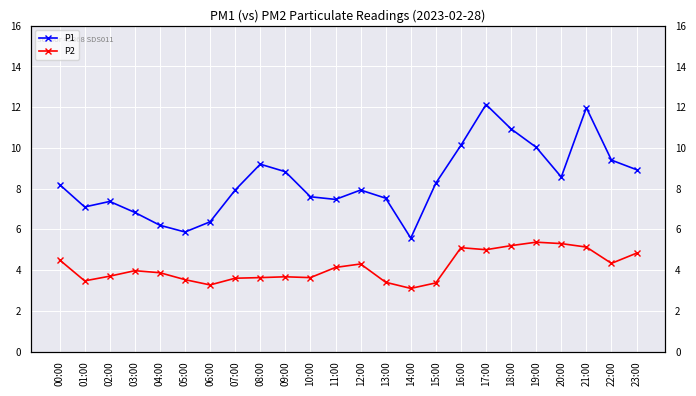

At which label does P1 first exceed 8?

00:00